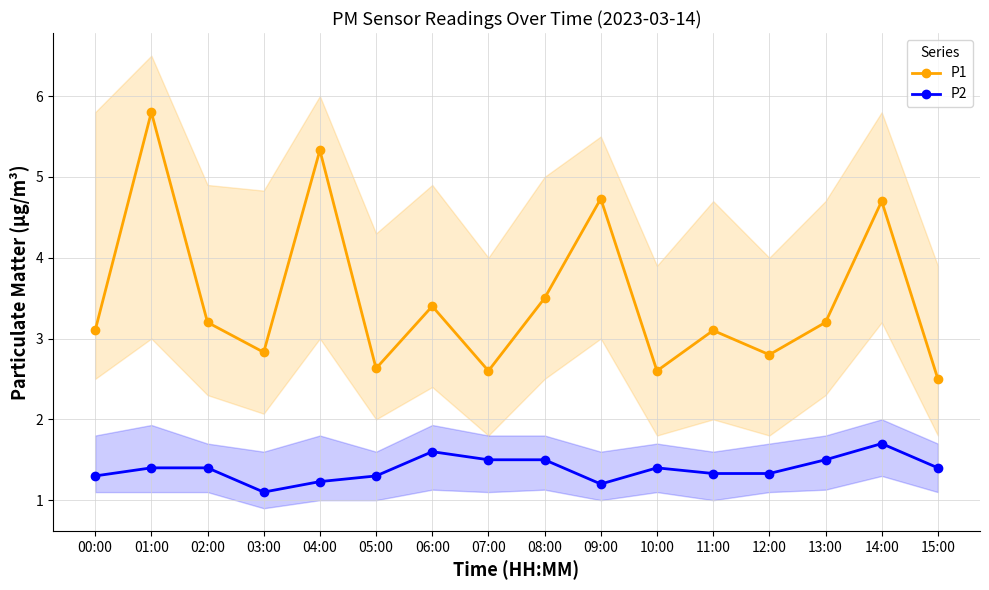

Reading right to left, extract all data points from this chart.

P1: 15:00=2.5	14:00=4.7	13:00=3.2	12:00=2.8	11:00=3.1	10:00=2.6	09:00=4.7	08:00=3.5	07:00=2.6	06:00=3.4	05:00=2.6	04:00=5.3	03:00=2.8	02:00=3.2	01:00=5.8	00:00=3.1
P2: 15:00=1.4	14:00=1.7	13:00=1.5	12:00=1.3	11:00=1.3	10:00=1.4	09:00=1.2	08:00=1.5	07:00=1.5	06:00=1.6	05:00=1.3	04:00=1.2	03:00=1.1	02:00=1.4	01:00=1.4	00:00=1.3